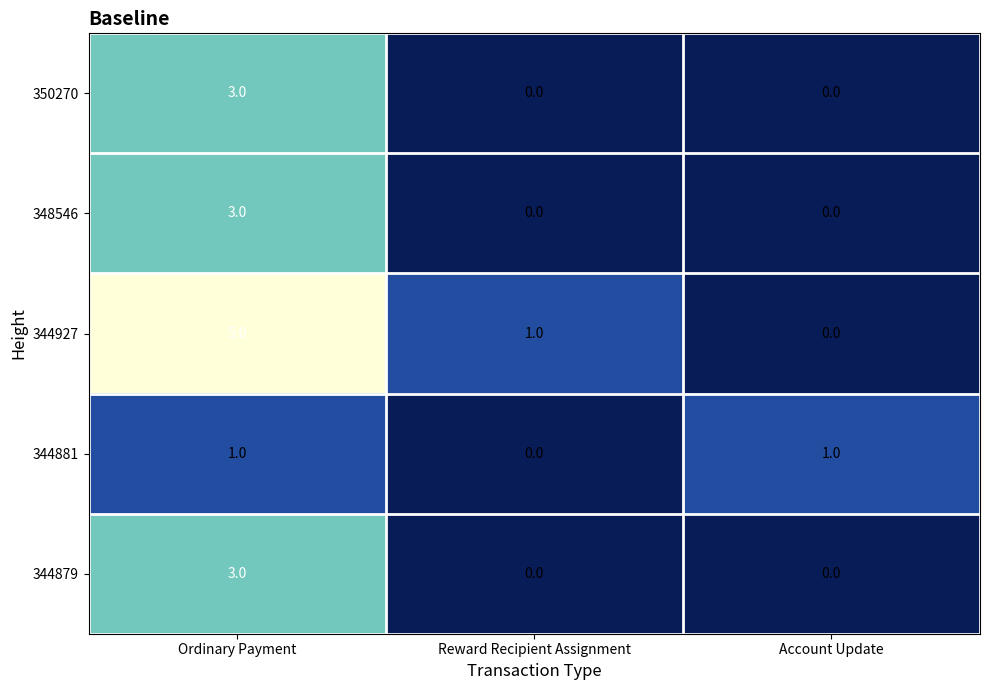

How many data points in 350270 are above 0?

1